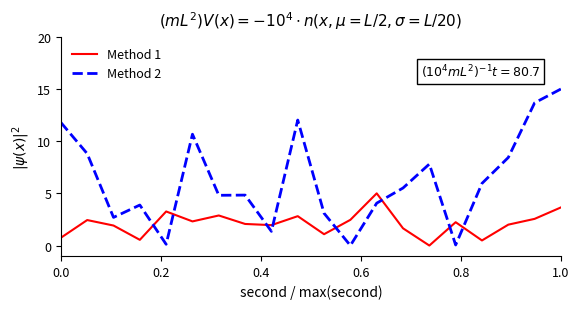

What is the maximum value shown in the chart?

15.0